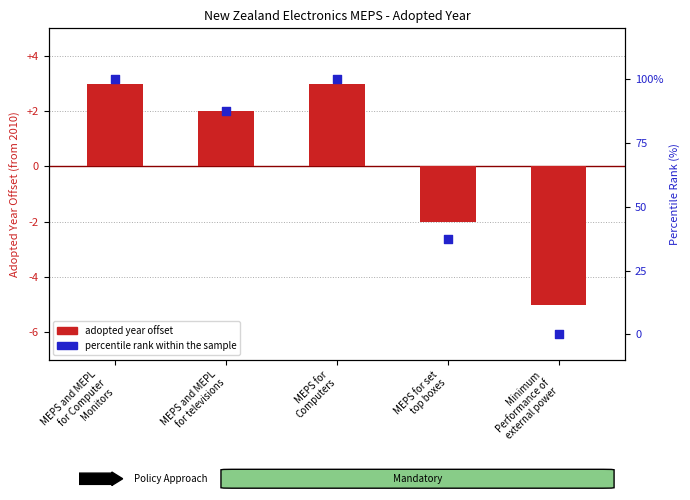

Which series has the largest total across all categories?

percentile rank within the sample